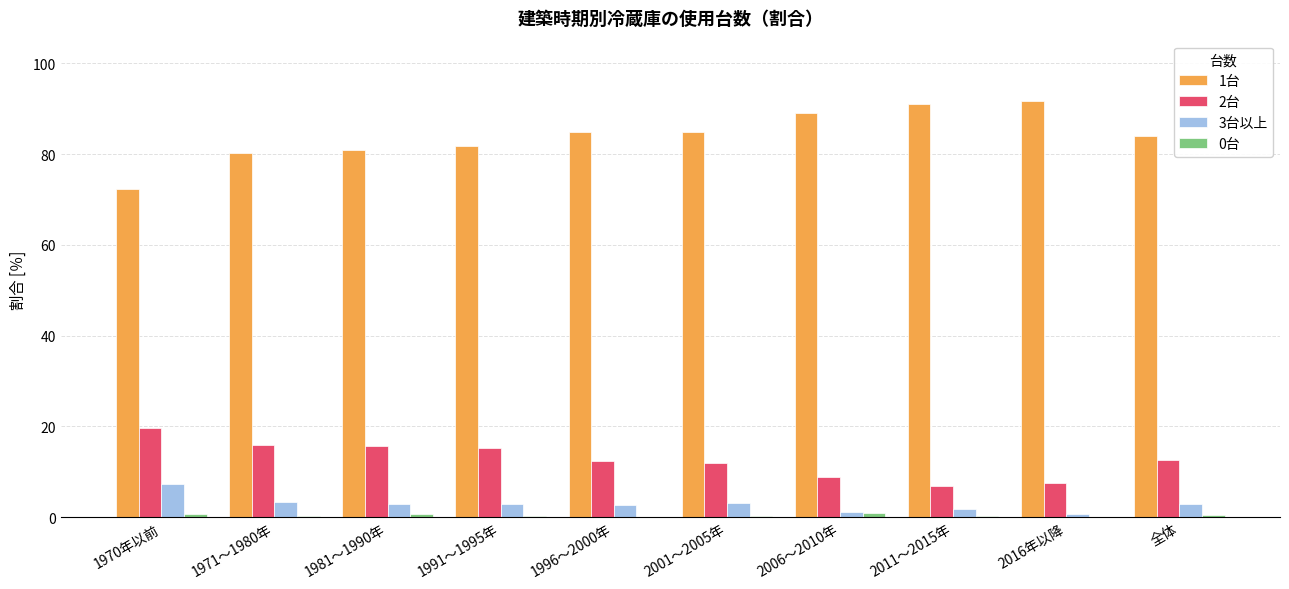

Which series has the largest total across all categories?

1台